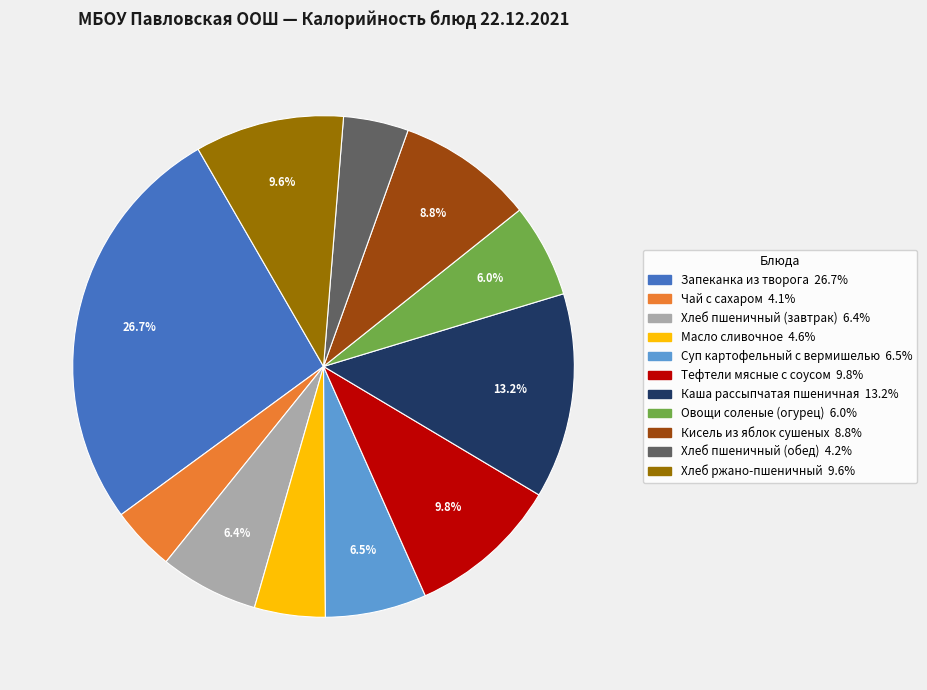

Which has a higher value, Масло сливочное or Хлеб ржано-пшеничный?

Хлеб ржано-пшеничный